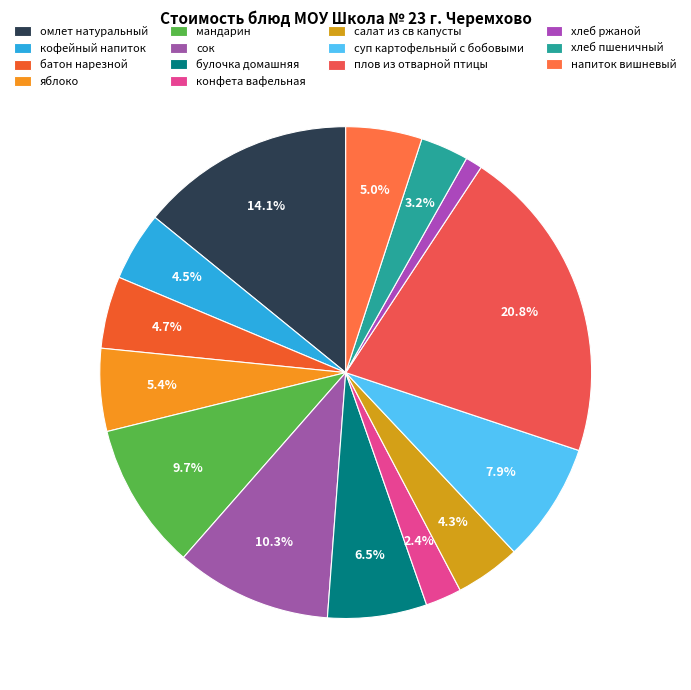

To the nearest percent, what percentage of the pie is салат из св капусты?

4%